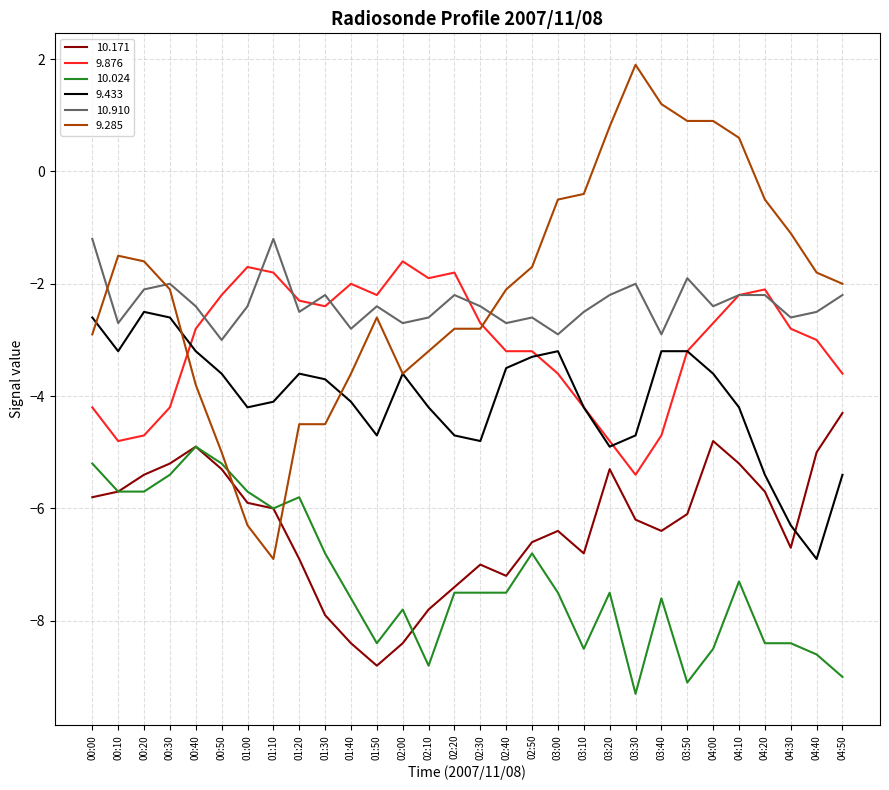

At which category is the sum across all series the highest?

04:10